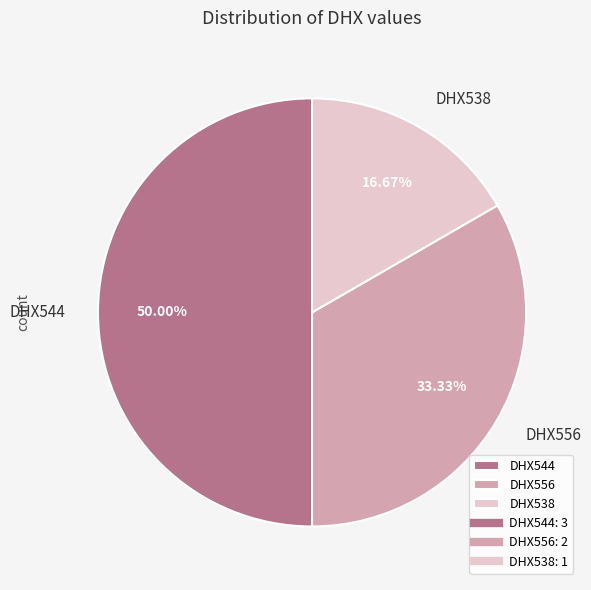

Between DHX544 and DHX556, which is larger?

DHX544